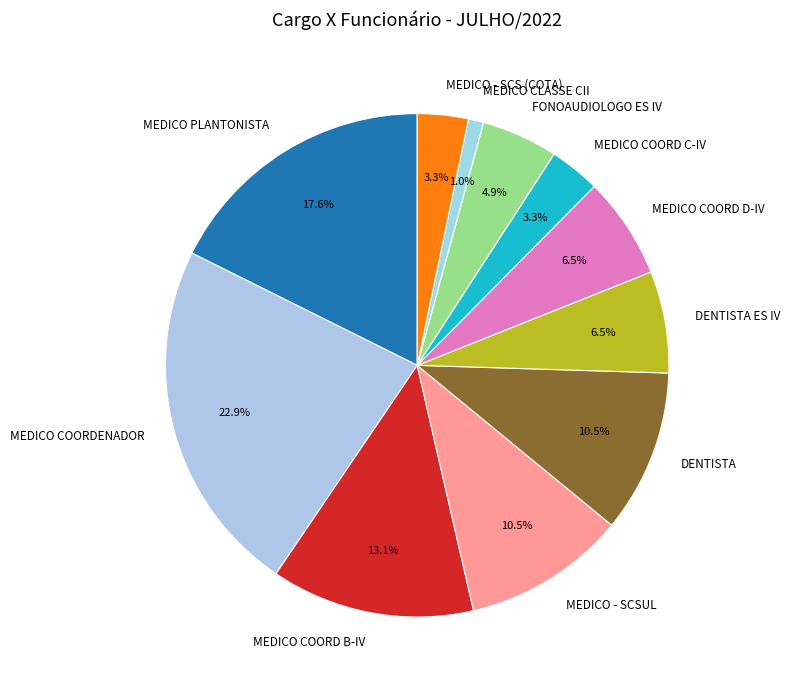

Is MEDICO COORD C-IV the majority of the pie?

No